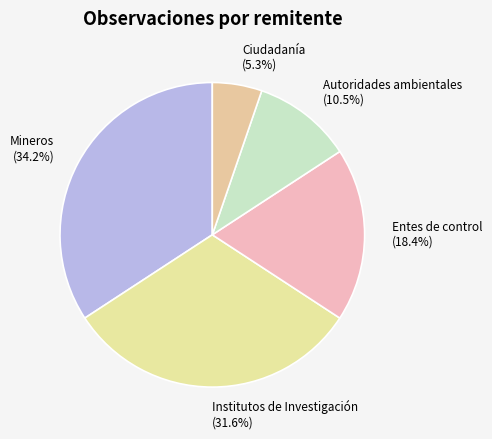

Is it true that Institutos de Investigación is 44% of the pie?

False